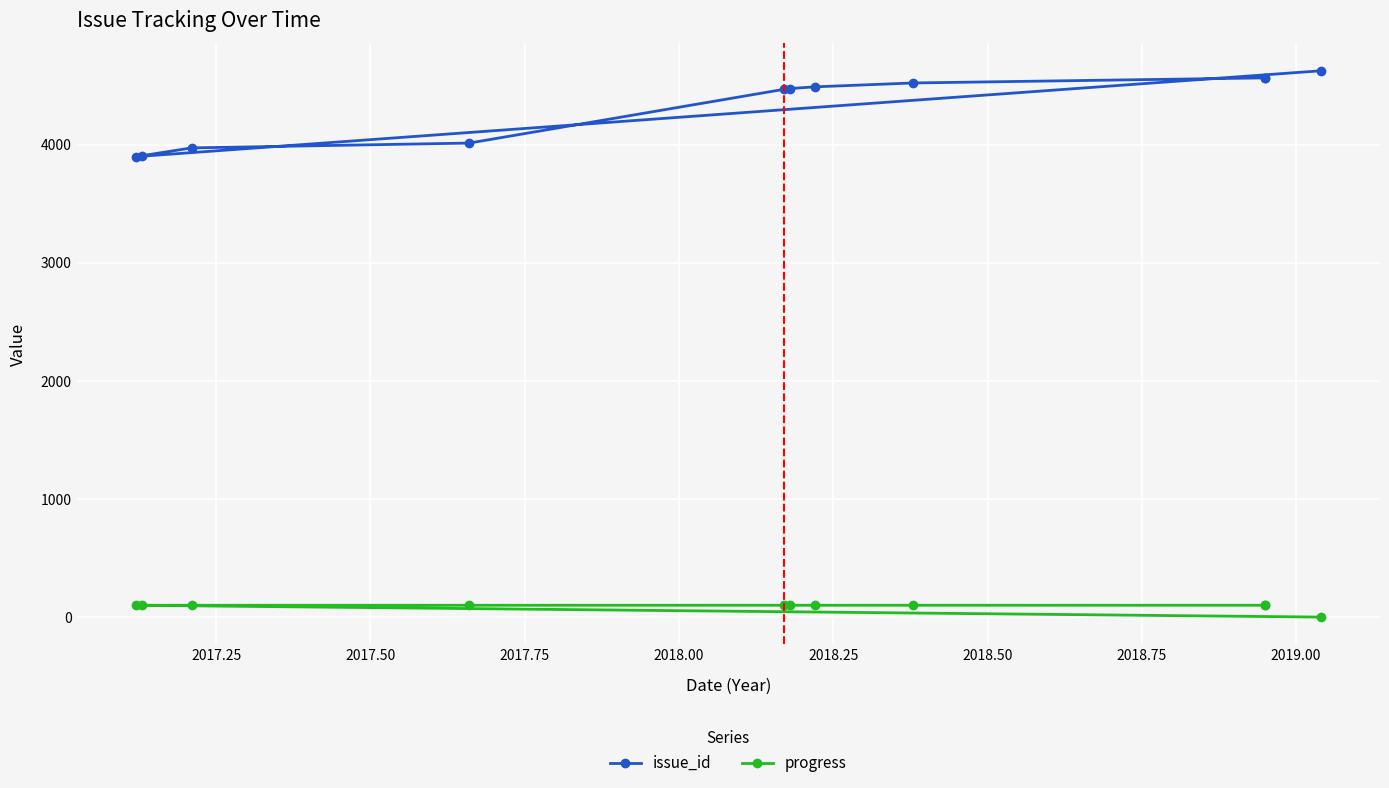

What is the difference between the maximum and minimum values in the issue_id series?

727